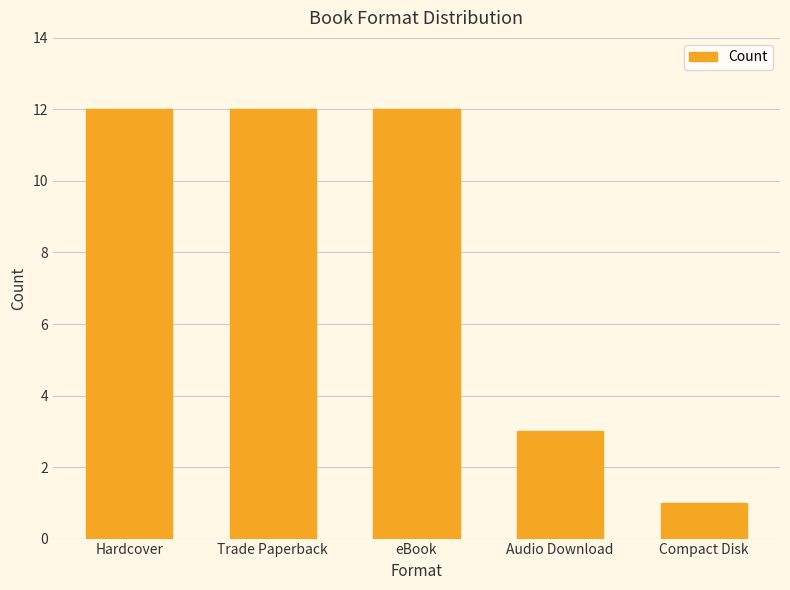

Where is the data nearest to the value 6?

Audio Download